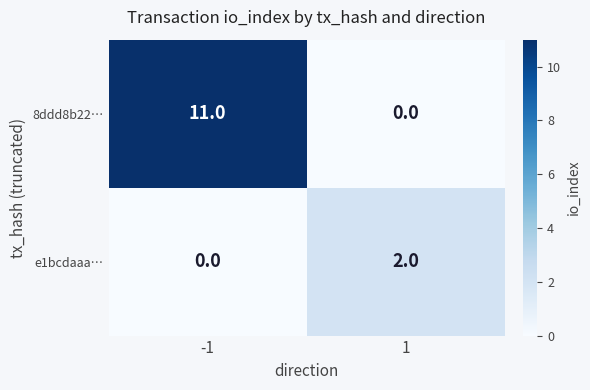

Rank the series at -1 from highest to lowest value.

8ddd8b22…, e1bcdaaa…